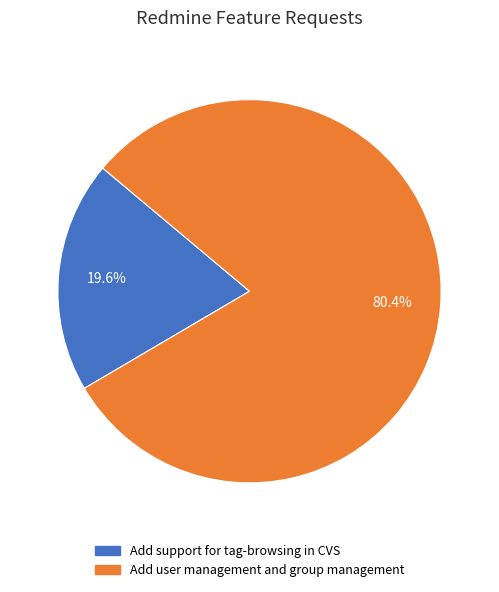

Approximately how many times larger is the value at Add user management and group management compared to Add support for tag-browsing in CVS?

4.1